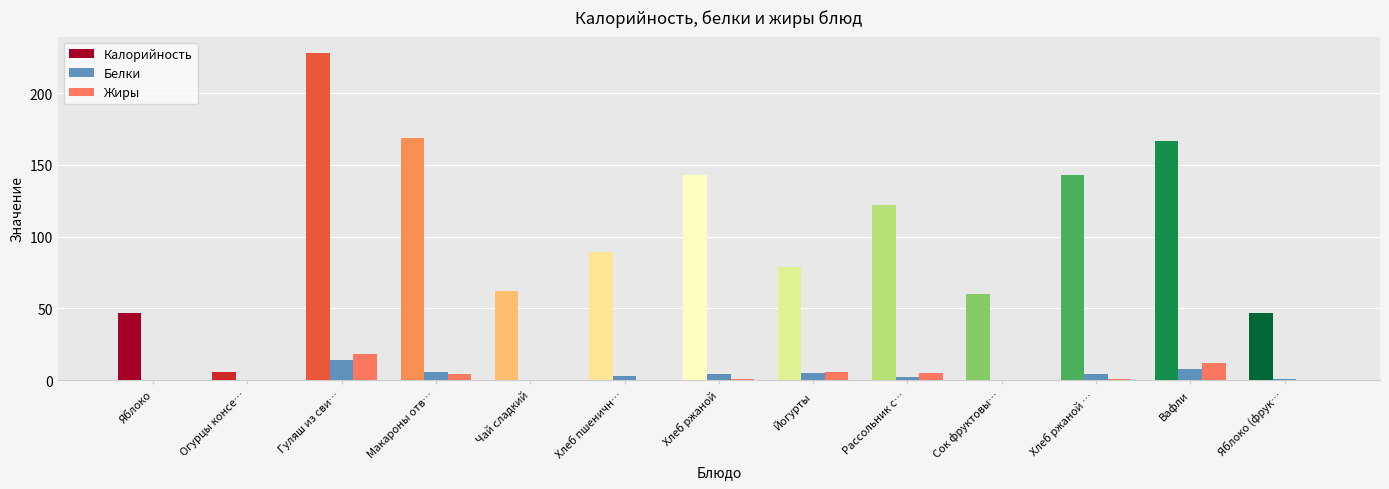

Which category has the highest value in the Калорийность series?

Гуляш из сви…